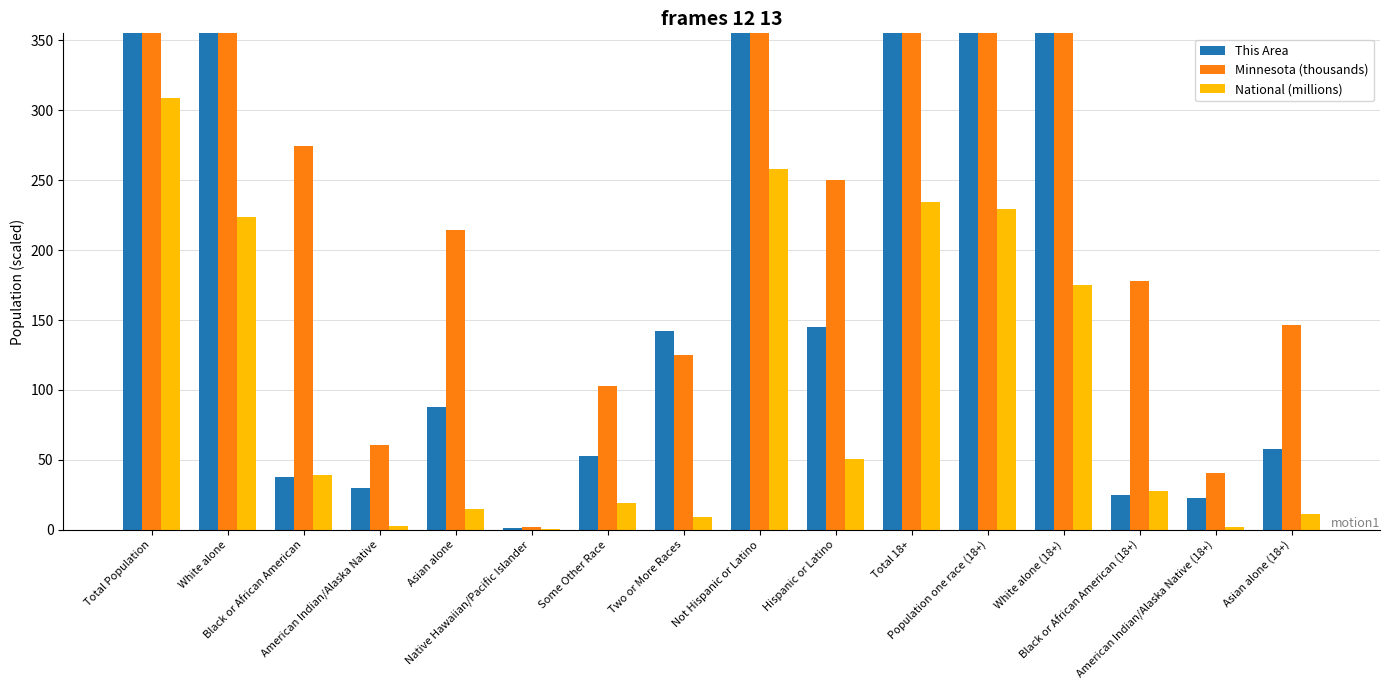

What is the sum of the National (millions) values at Total Population and Two or More Races?

317.8